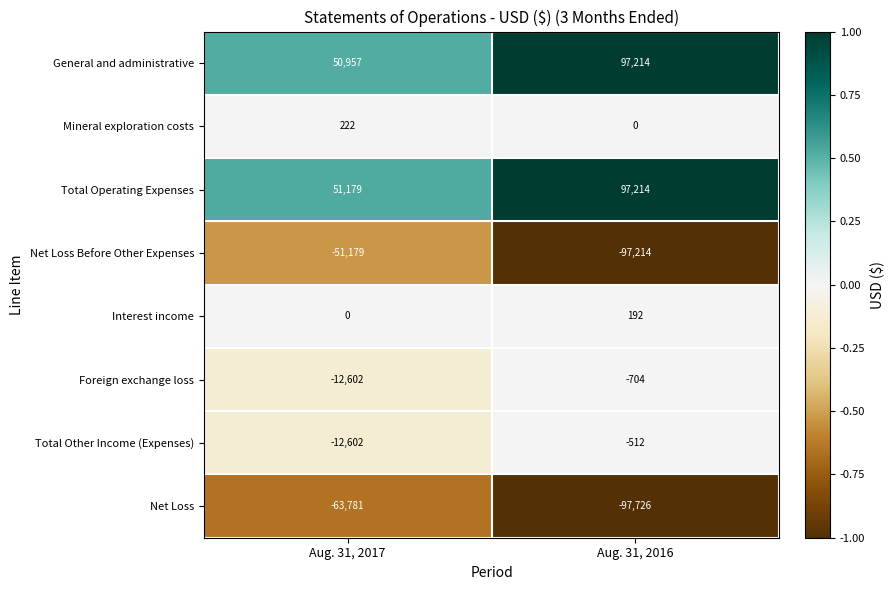

Read the Total Other Income (Expenses) value at Aug. 31, 2017, to the nearest 10.

-12600